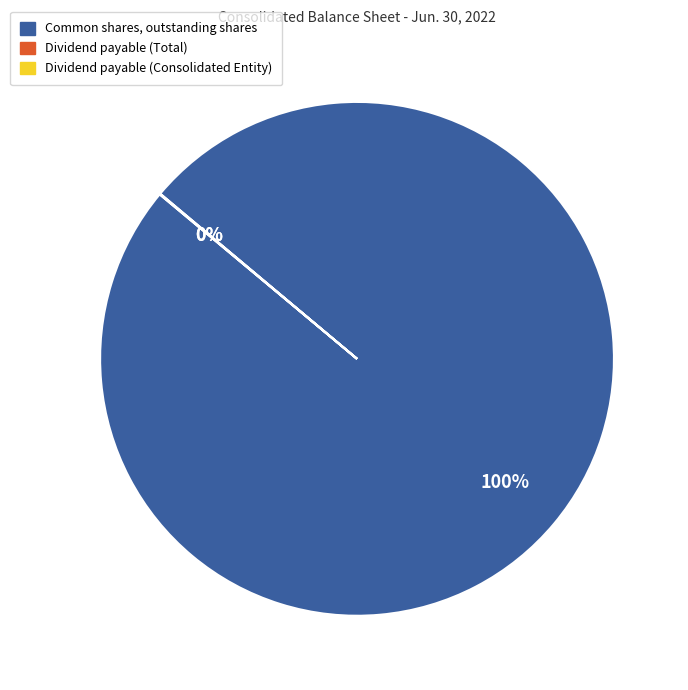

To the nearest percent, what percentage of the pie is Common shares, outstanding shares?

100%